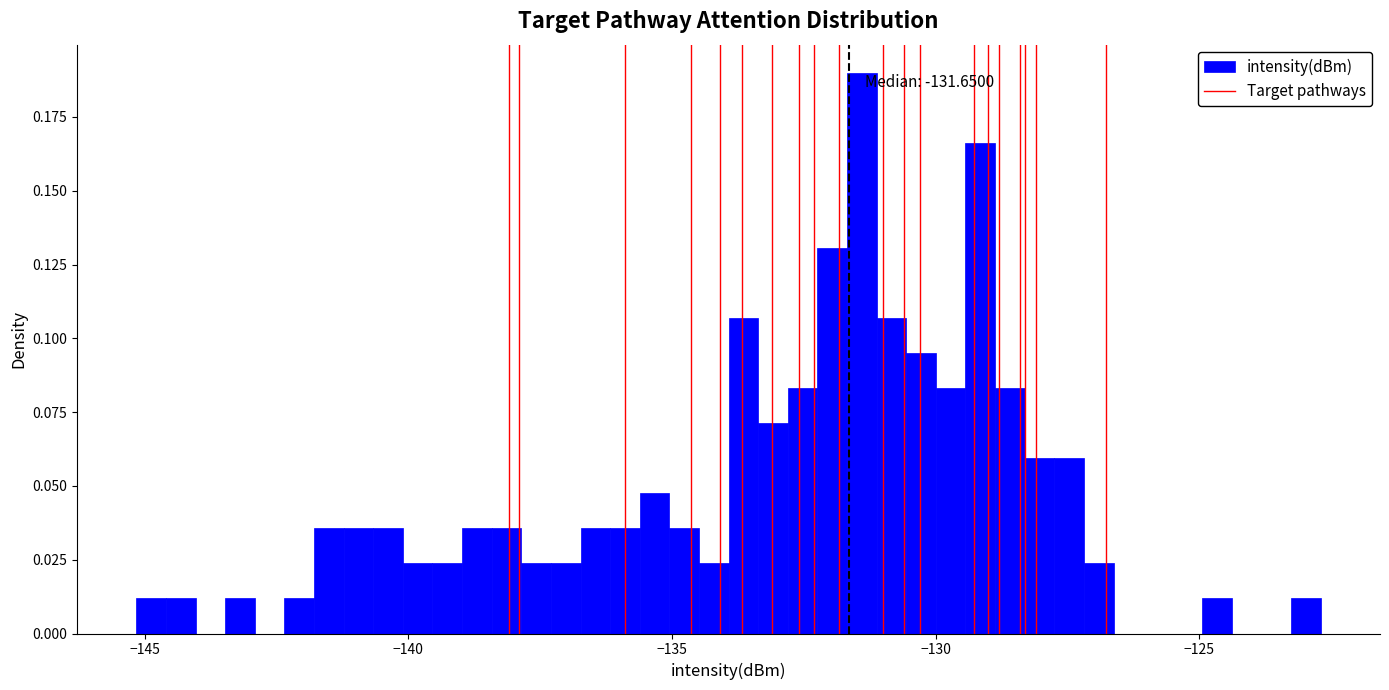

Read against the x-axis, roughly where is the centre of the tallest bar?

-131.5